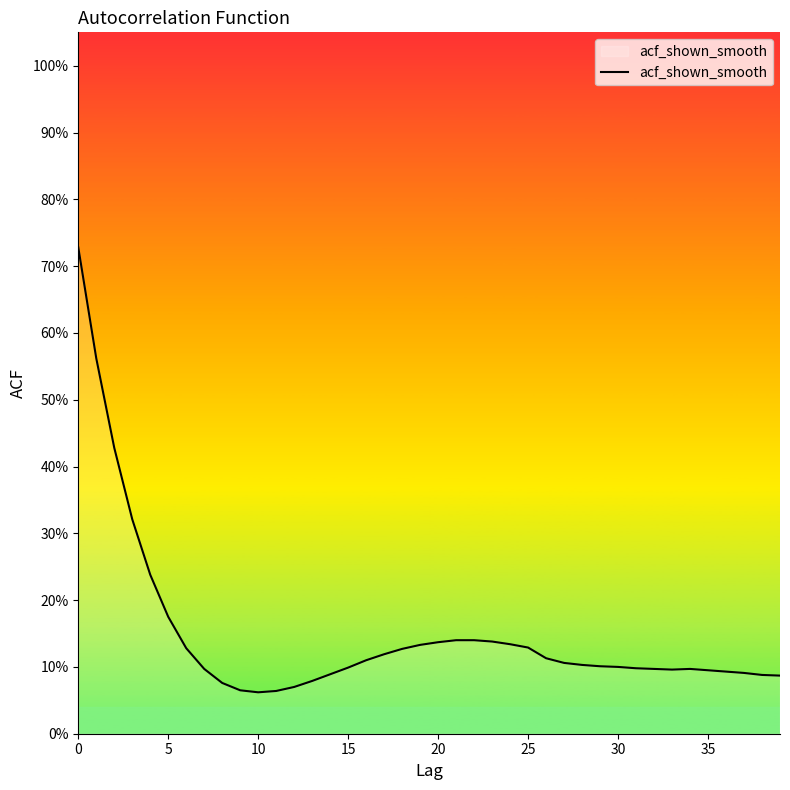

How many interior local valleys (lower than both neighbors) does the data have?

2